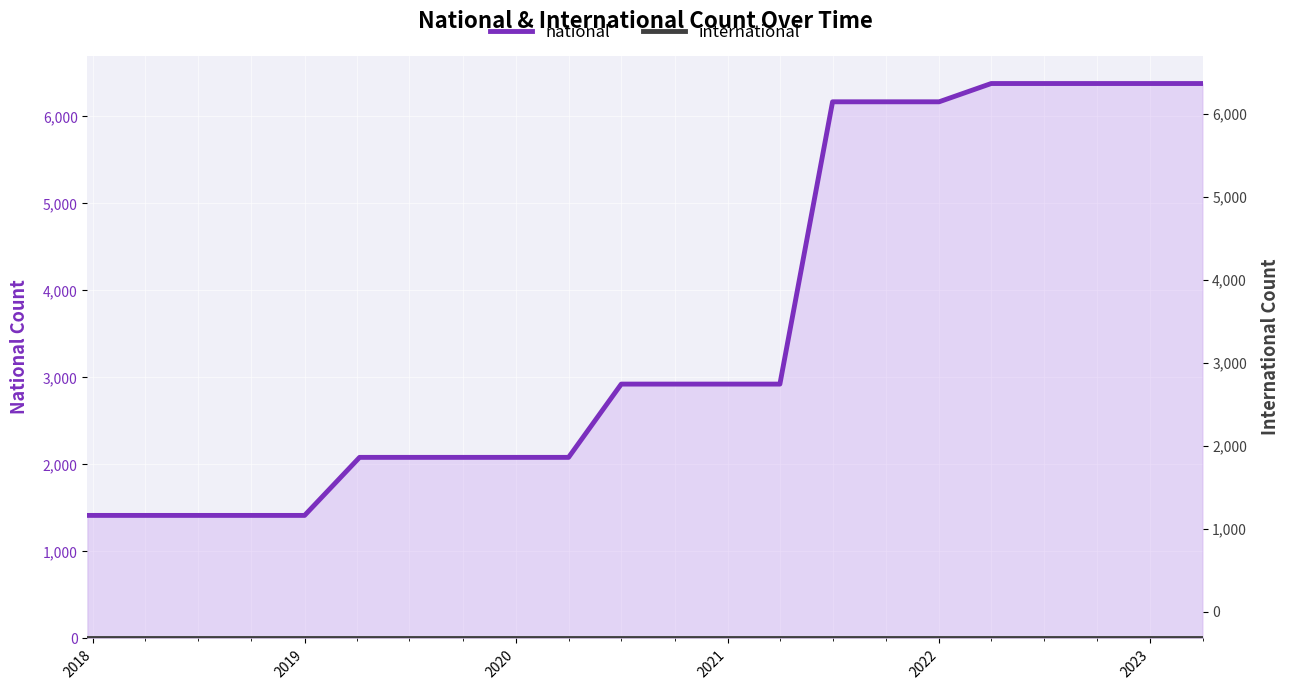

Rank the series by their average value, from highest to lowest.

national, international